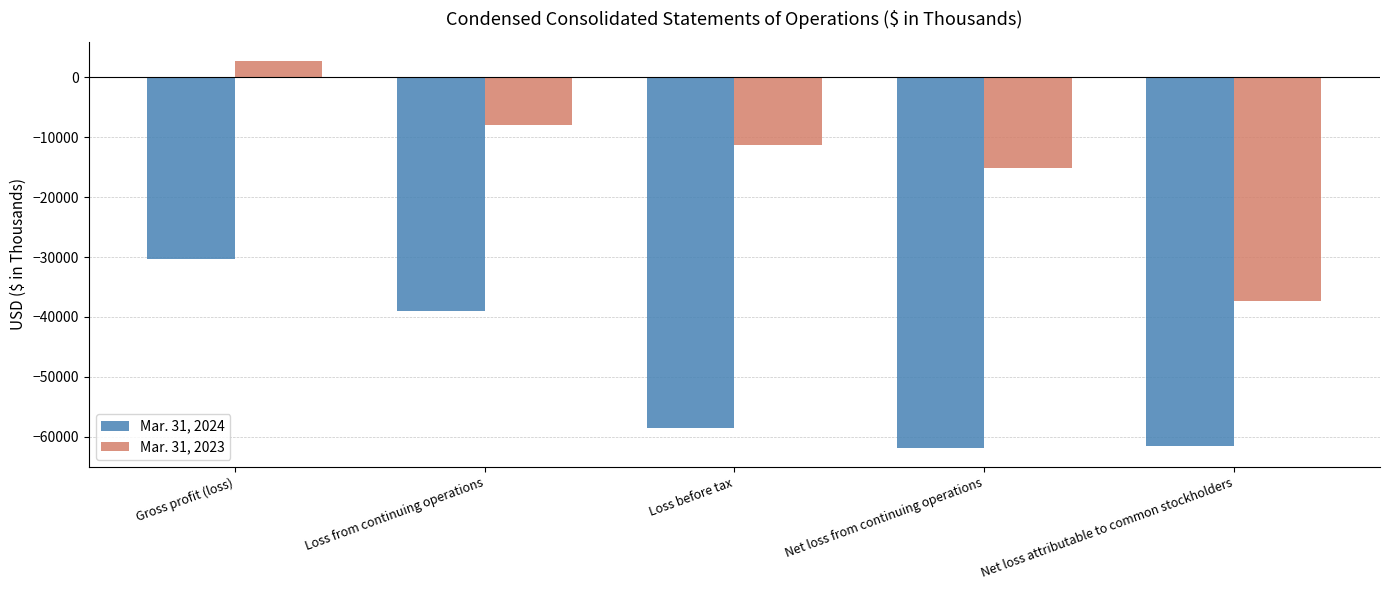

What is the smallest value displayed?

-61797